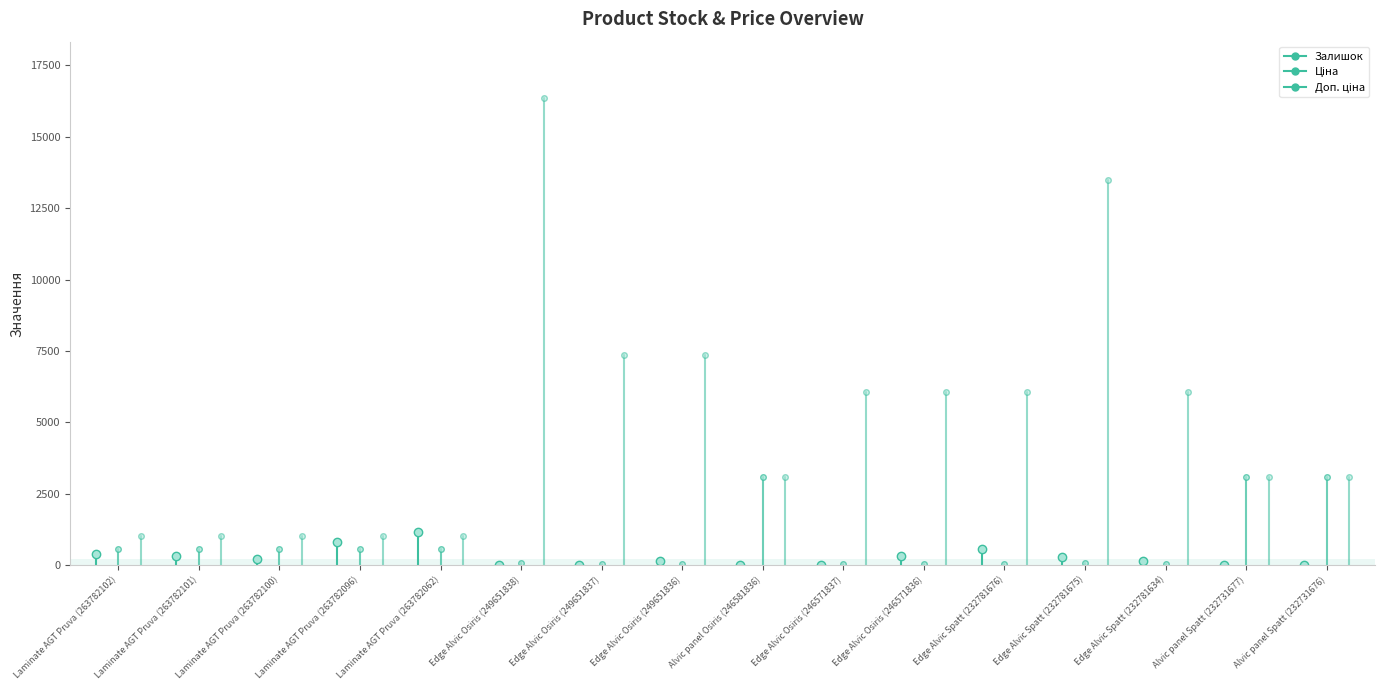

At which category is the sum across all series the highest?

Edge Alvic Osiris (249651838)